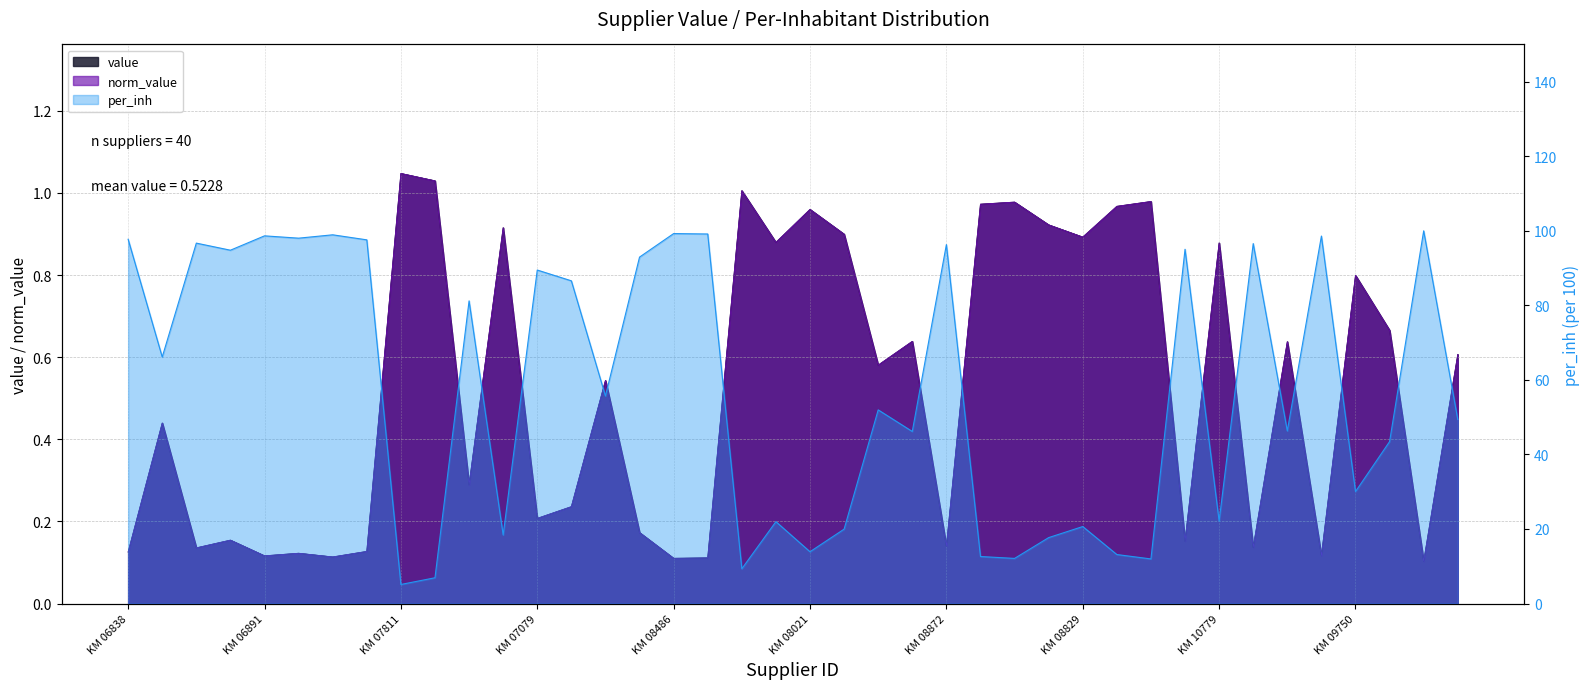

Which has a higher value, KM 06990 or KM 08829?

KM 08829